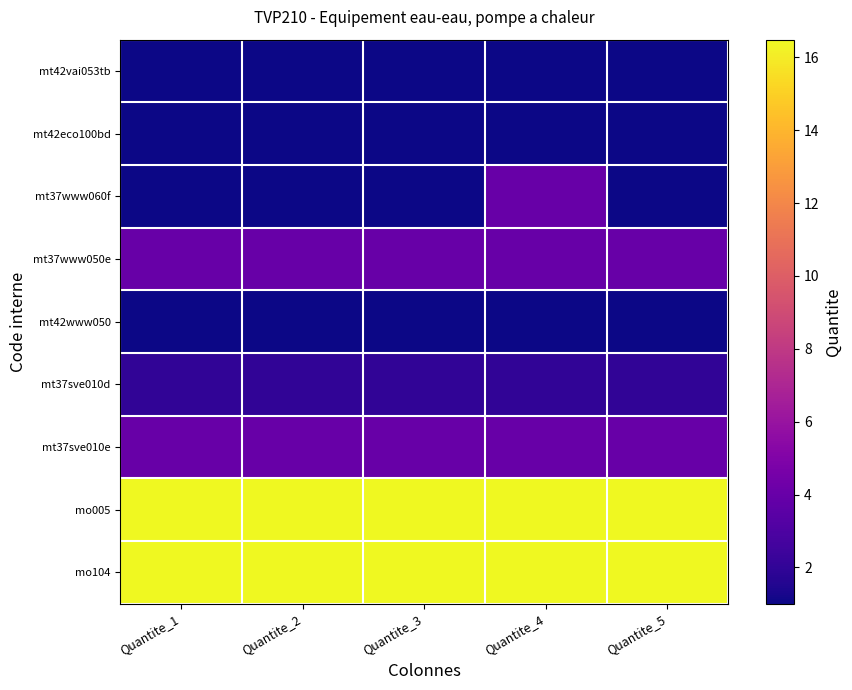

Reading left to right, extract all data points from this chart.

mt42vai053tb: Quantite_1=1.0	Quantite_2=1.0	Quantite_3=1.0	Quantite_4=1.0	Quantite_5=1.0
mt42eco100bd: Quantite_1=1.0	Quantite_2=1.0	Quantite_3=1.0	Quantite_4=1.0	Quantite_5=1.0
mt37www060f: Quantite_1=1.0	Quantite_2=1.0	Quantite_3=1.0	Quantite_4=4.0	Quantite_5=1.0
mt37www050e: Quantite_1=4.0	Quantite_2=4.0	Quantite_3=4.0	Quantite_4=4.0	Quantite_5=4.0
mt42www050: Quantite_1=1.0	Quantite_2=1.0	Quantite_3=1.0	Quantite_4=1.0	Quantite_5=1.0
mt37sve010d: Quantite_1=2.0	Quantite_2=2.0	Quantite_3=2.0	Quantite_4=2.0	Quantite_5=2.0
mt37sve010e: Quantite_1=4.0	Quantite_2=4.0	Quantite_3=4.0	Quantite_4=4.0	Quantite_5=4.0
mo005: Quantite_1=16.5	Quantite_2=16.5	Quantite_3=16.5	Quantite_4=16.5	Quantite_5=16.5
mo104: Quantite_1=16.5	Quantite_2=16.5	Quantite_3=16.5	Quantite_4=16.5	Quantite_5=16.5